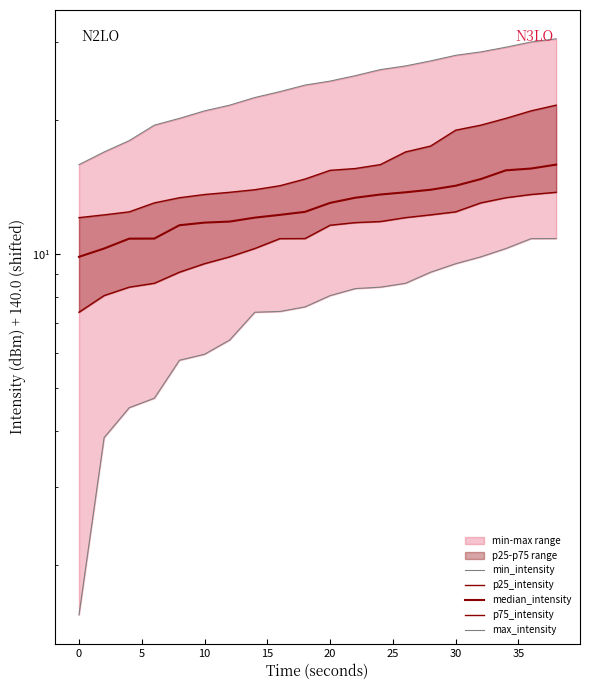

Rank the series by their maximum value, from highest to lowest.

max_intensity, p75_intensity, median_intensity, p25_intensity, min_intensity